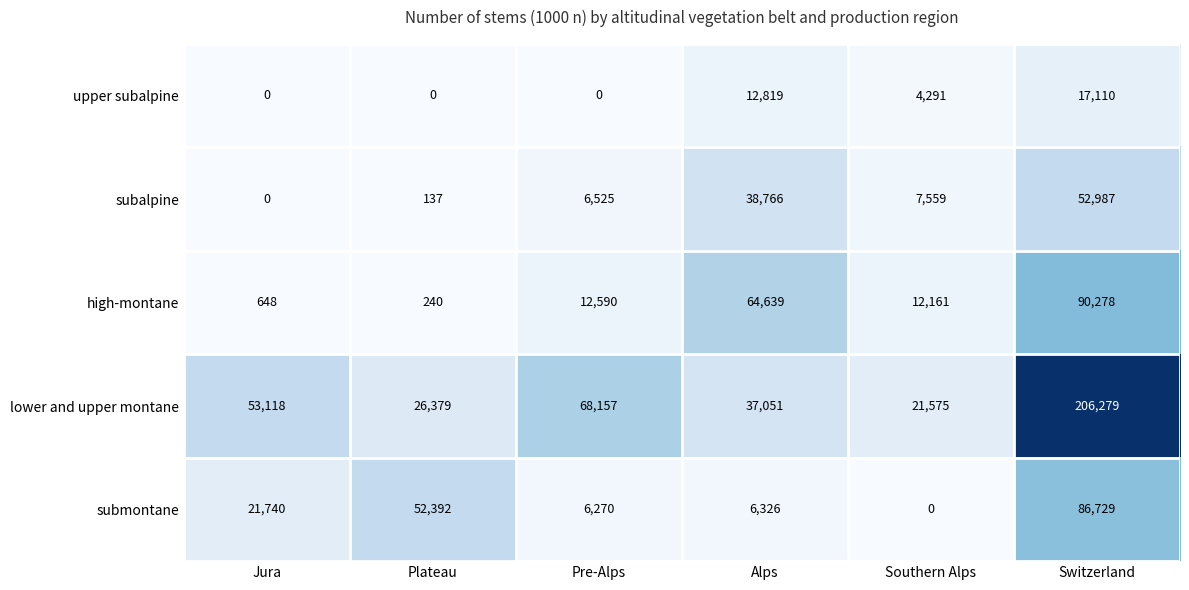

What is the sum of all subalpine values?

105974